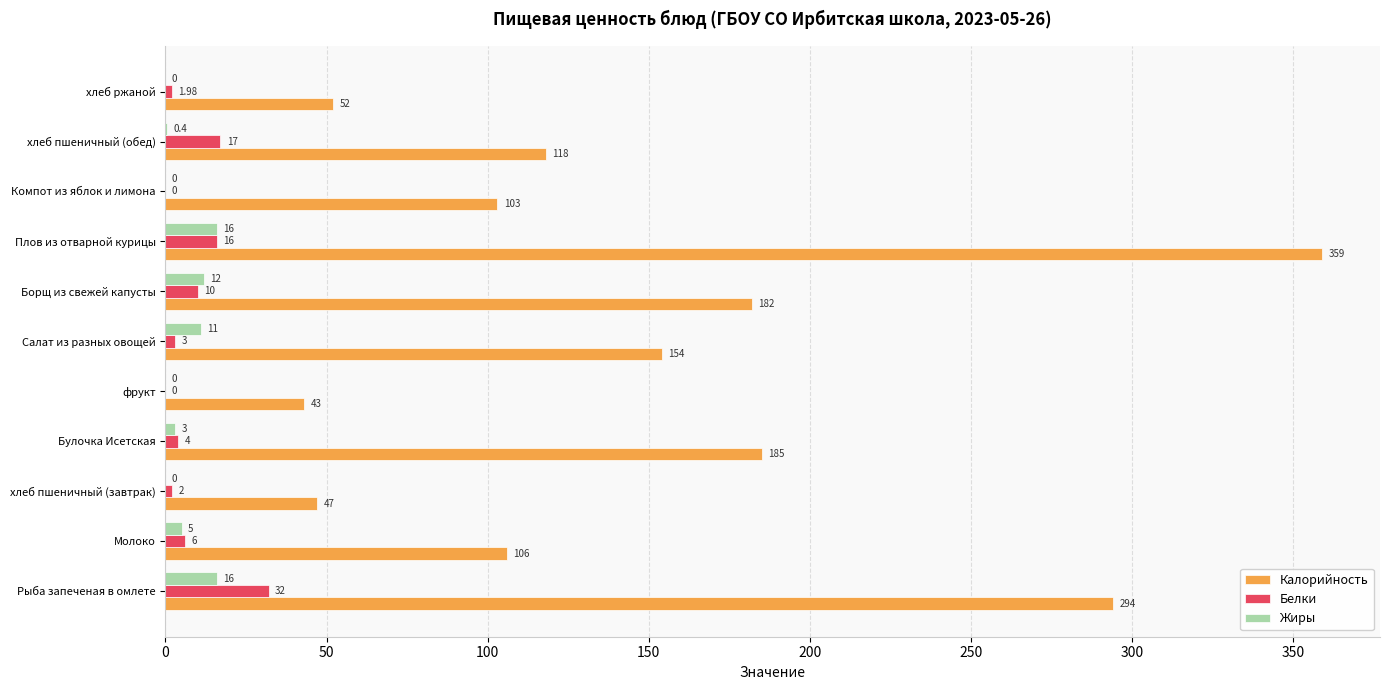

Where is Жиры nearest to the value 8?

Молоко